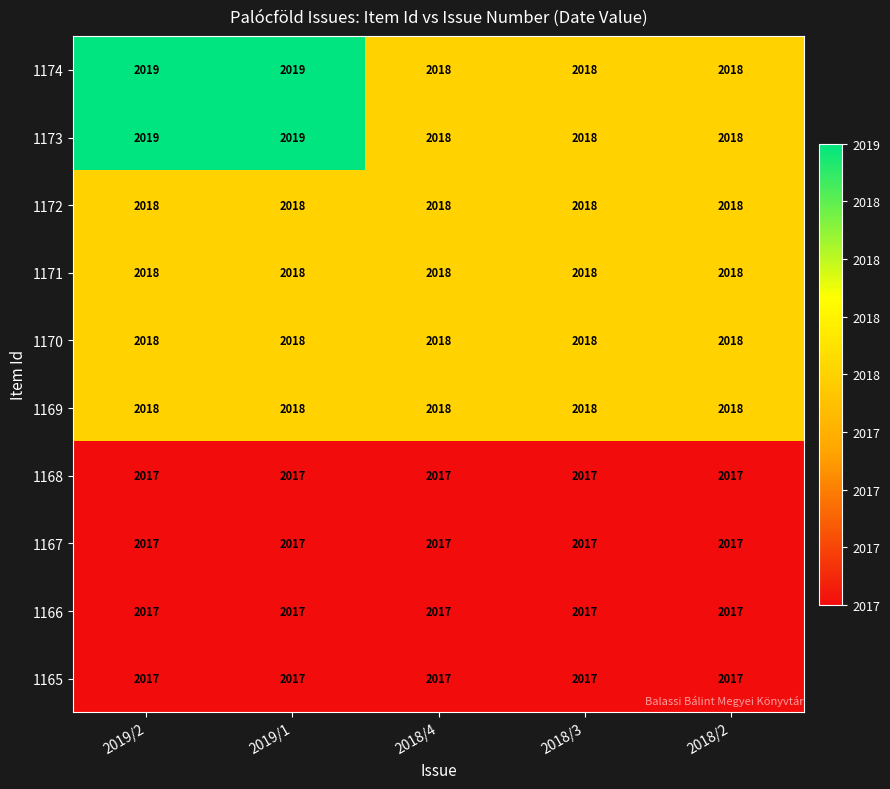

How many data points does each series have?

5